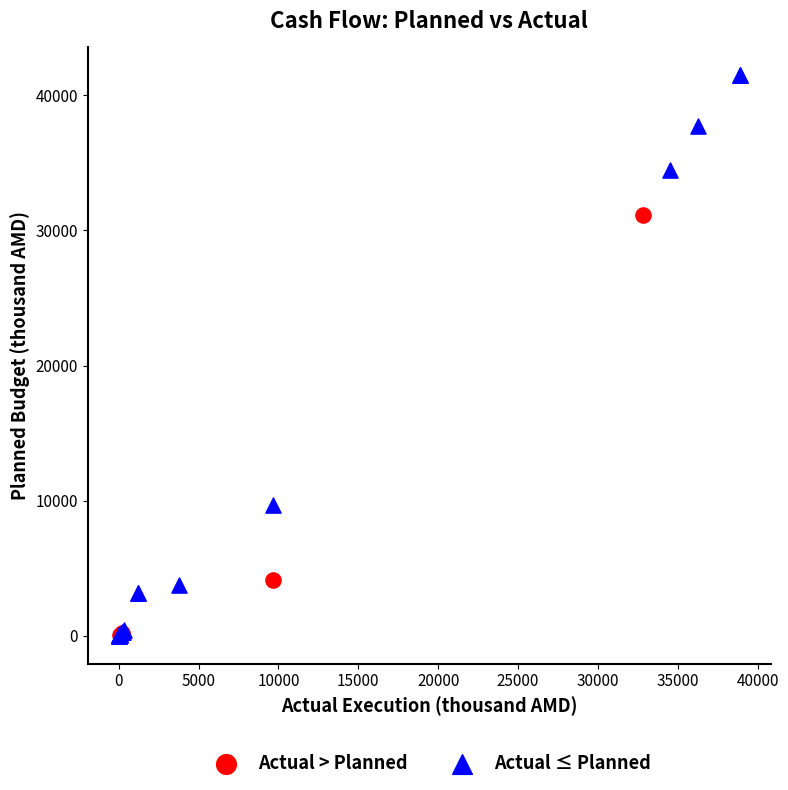

Which series has the largest Y range (max minus min)?

Actual ≤ Planned